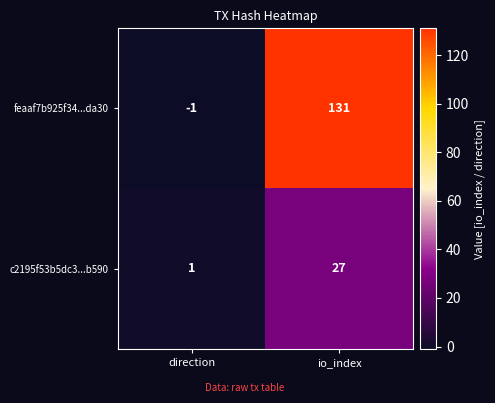

What value does the feaaf7b925f34...da30 series have at io_index, to the nearest 10?

130